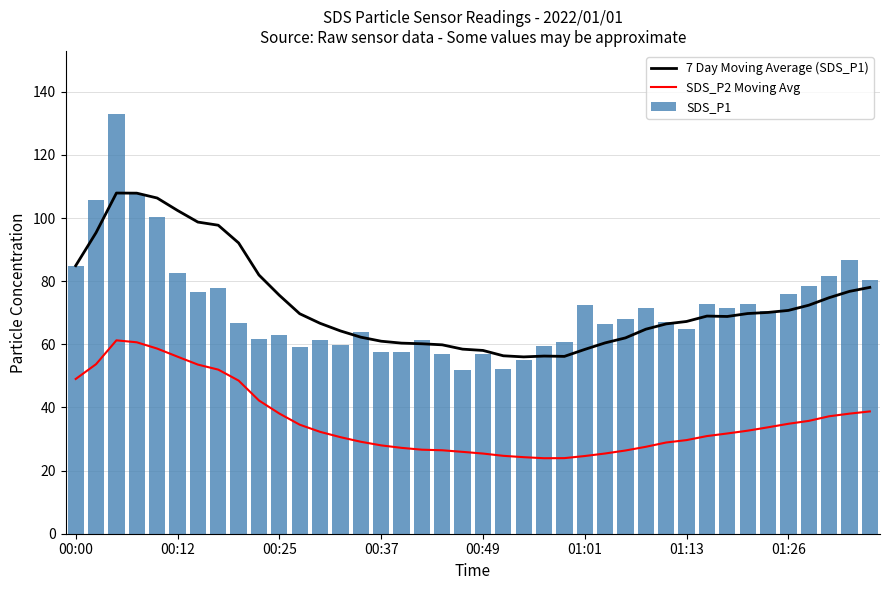

How many series are shown in this chart?

3